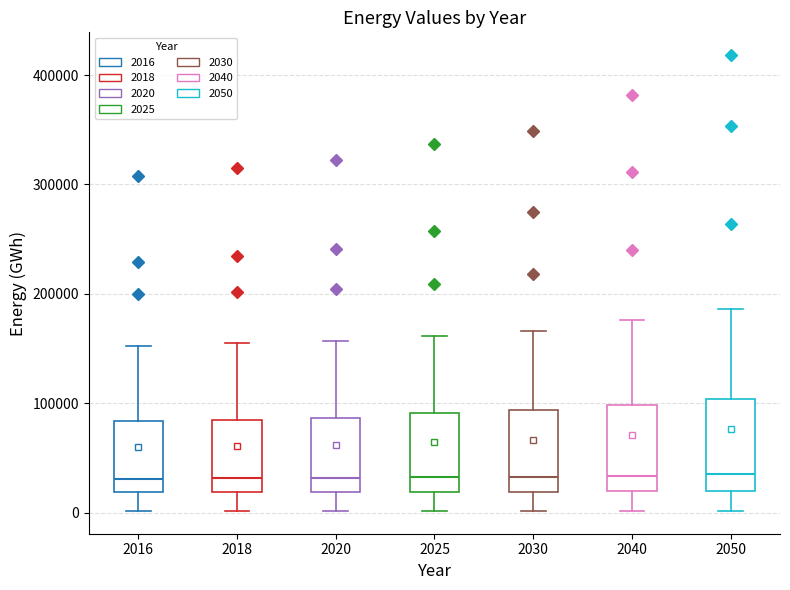

Reading left to right, transcribe this box plot: for each box, give where its median line is, the range the box spans, and where its two whiskers end, as read against the y-axis. The values are not printed on the chart, so give them approximately, as read against the axis.

2016: median 30000, box 20000 to 80000, whiskers 0 to 150000
2018: median 30000, box 20000 to 80000, whiskers 0 to 150000
2020: median 30000, box 20000 to 90000, whiskers 0 to 160000
2025: median 30000, box 20000 to 90000, whiskers 0 to 160000
2030: median 30000, box 20000 to 90000, whiskers 0 to 170000
2040: median 30000, box 20000 to 100000, whiskers 0 to 180000
2050: median 40000, box 20000 to 100000, whiskers 0 to 190000